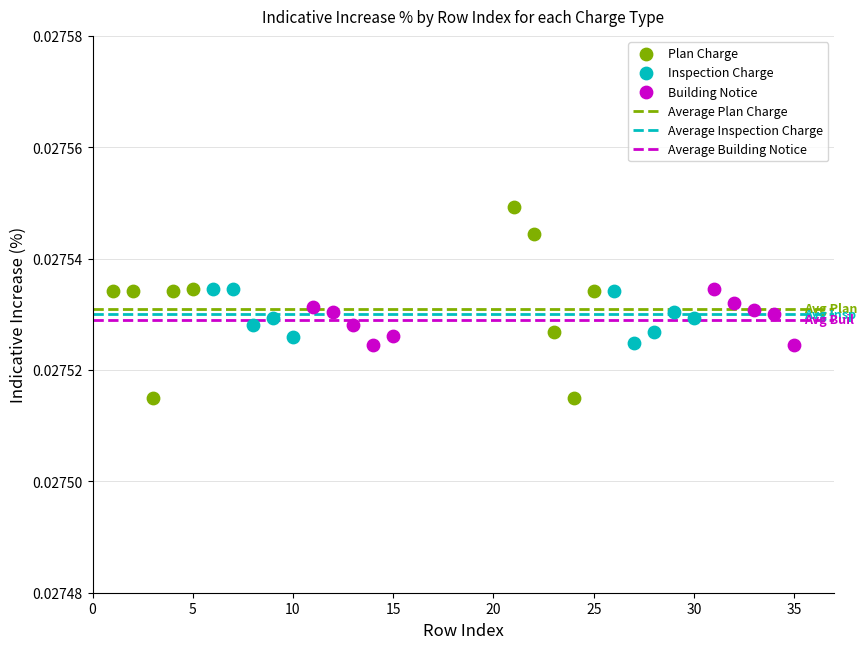

Which series reaches the maximum Y coordinate?

Plan Charge